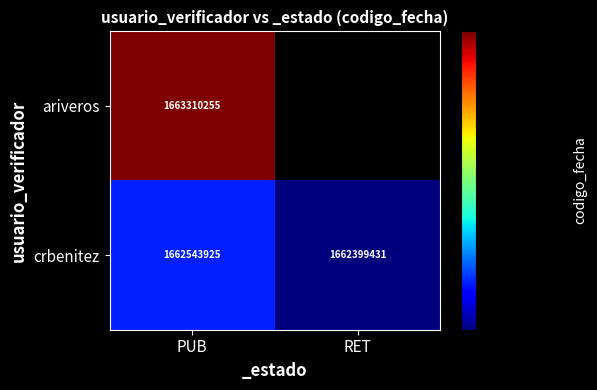

Is the value of crbenitez at PUB greater than the value of ariveros at PUB?

No